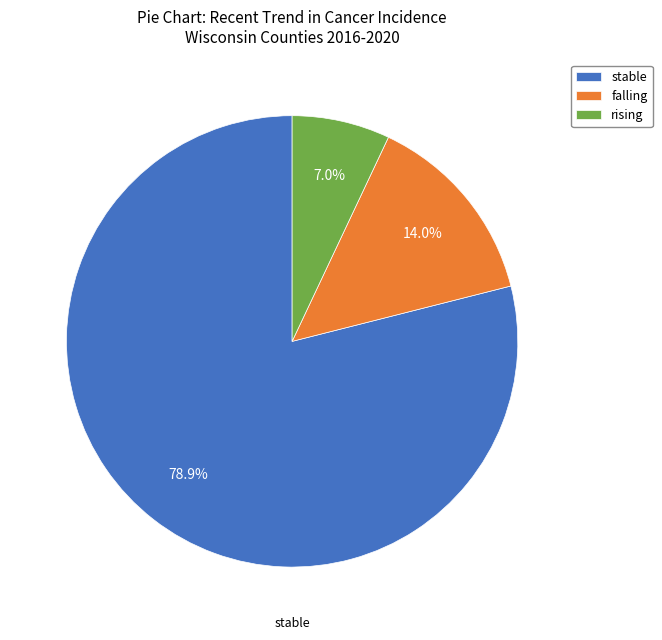

How much of the chart is everything except rising?

93.0%